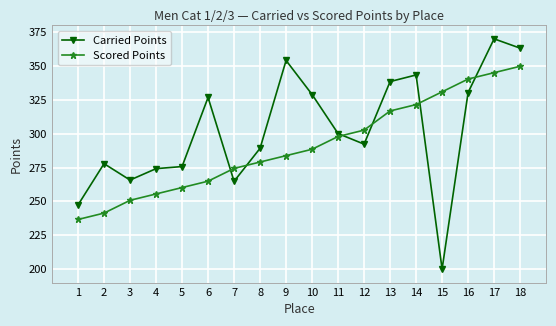

Reading left to right, transcribe all the data shown in this chart.

Carried Points: 247.4	277.9	265.8	274.2	275.7	326.8	264.8	289.2	354.1	329.0	300.1	292.3	338.5	343.4	200.0	330.4	370.1	363.2
Scored Points: 236.6	241.3	250.8	255.5	260.2	264.9	274.4	279.1	283.8	288.5	297.9	302.7	316.8	321.5	331.0	340.4	345.1	349.8